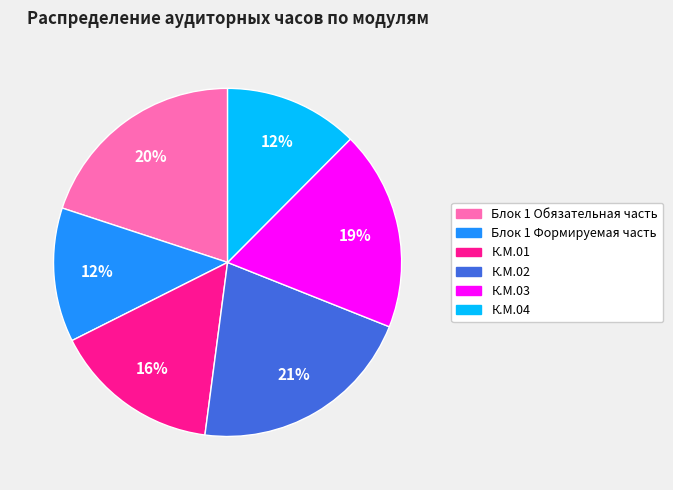

How many slices are in this pie chart?

6